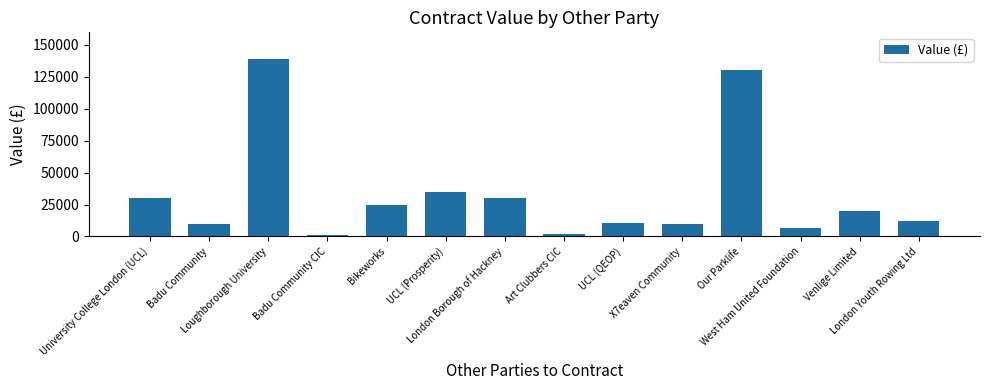

What is the maximum value shown in the chart?

139000.0